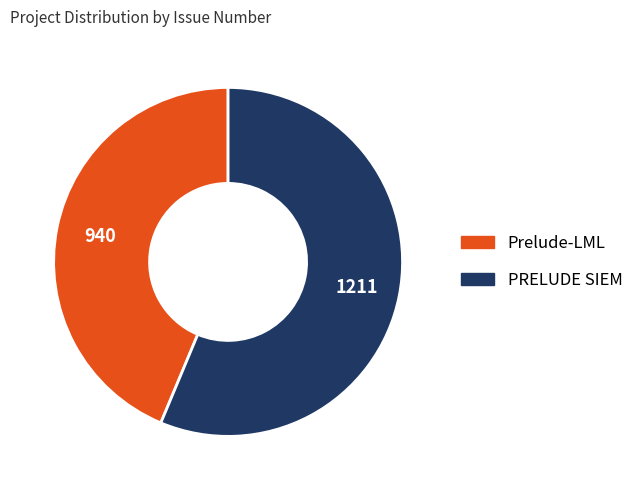

Is the sum of PRELUDE SIEM and Prelude-LML greater than half?

Yes